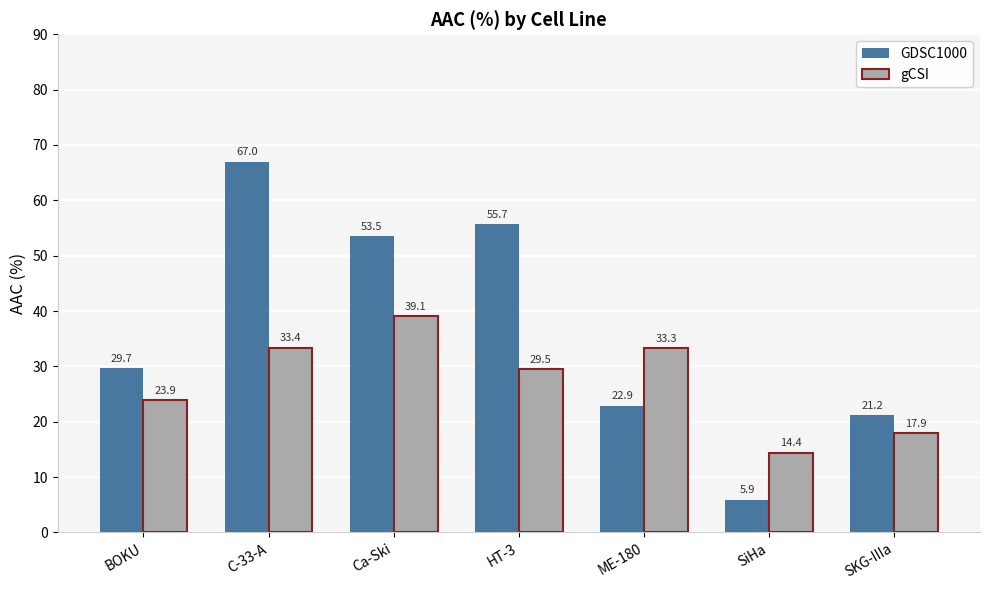

Is it true that gCSI equals 23.9 at BOKU?

True